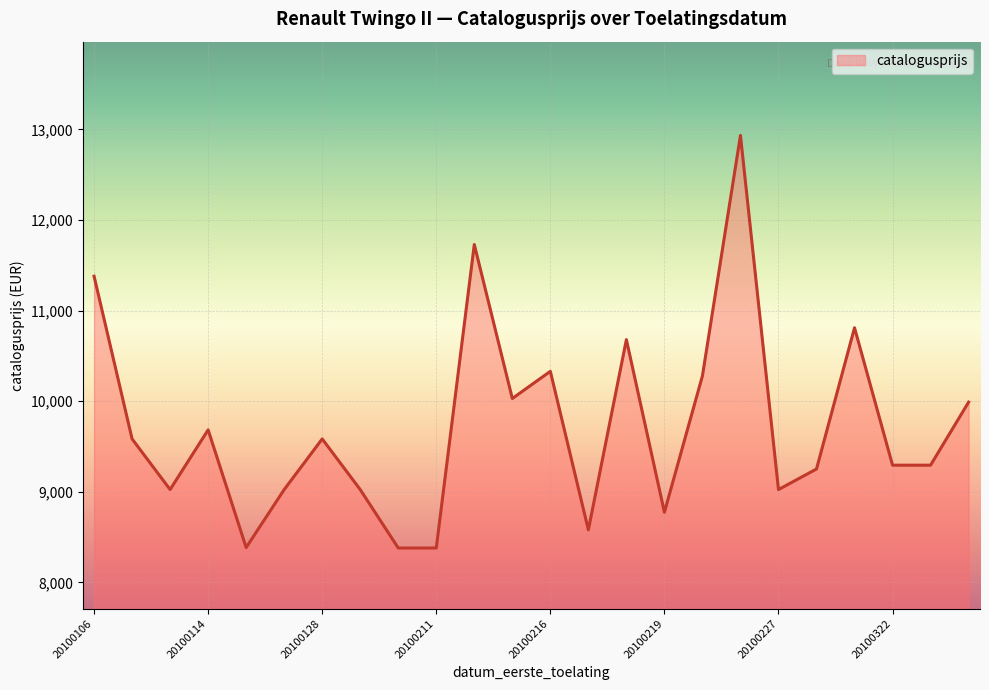

What is the greatest value displayed?

12934